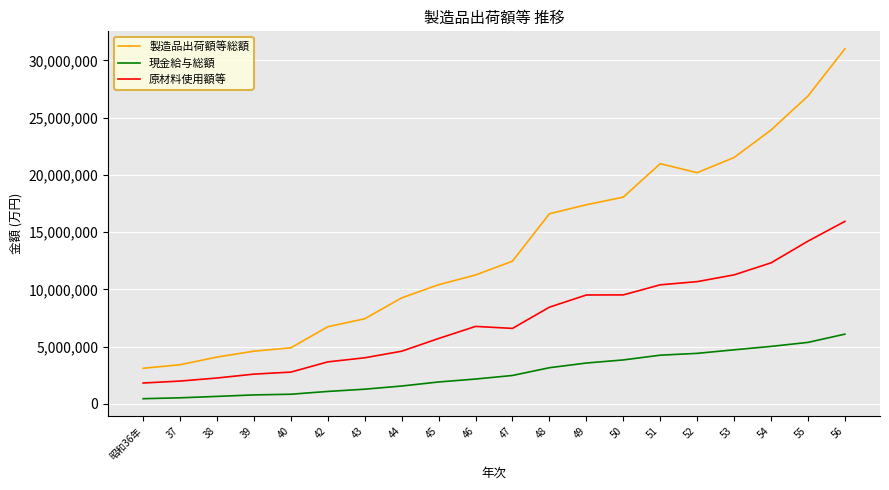

What value does the 製造品出荷額等総額 series have at 47?

12468463